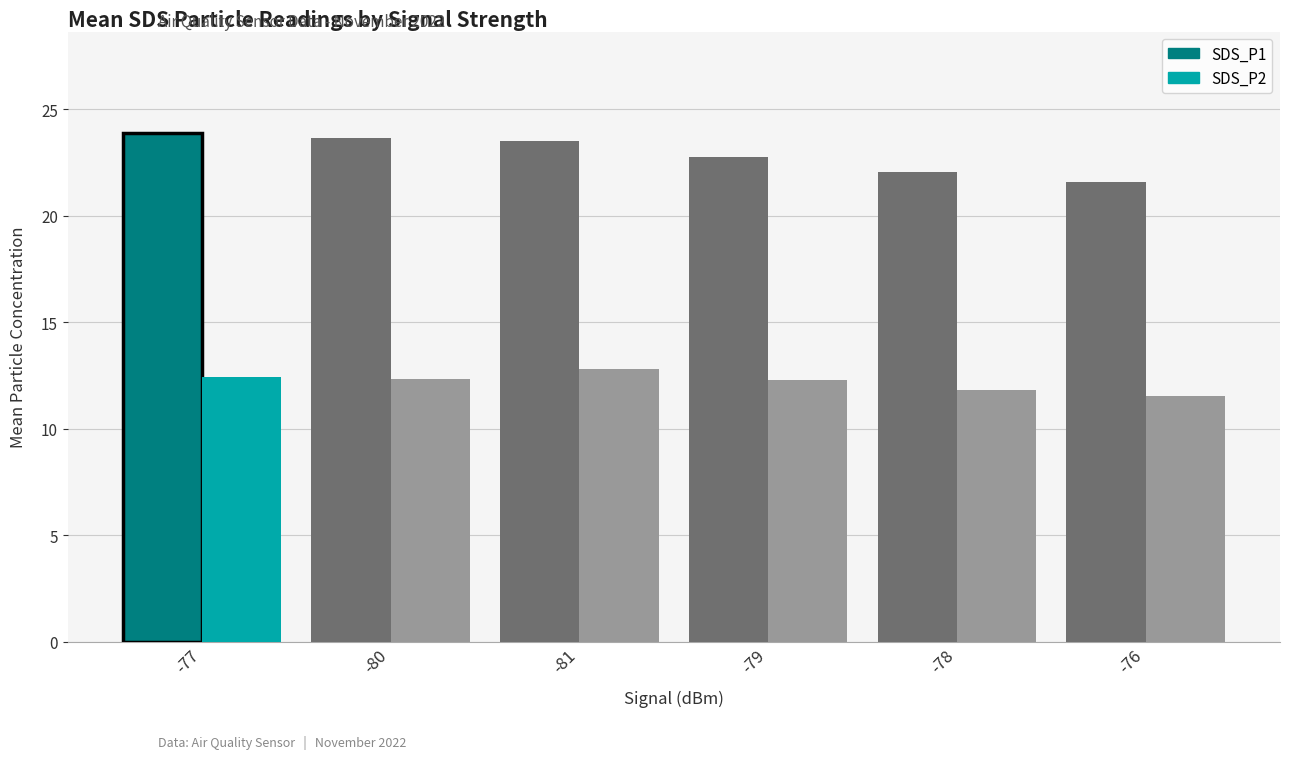

What is the greatest value displayed?

23.9